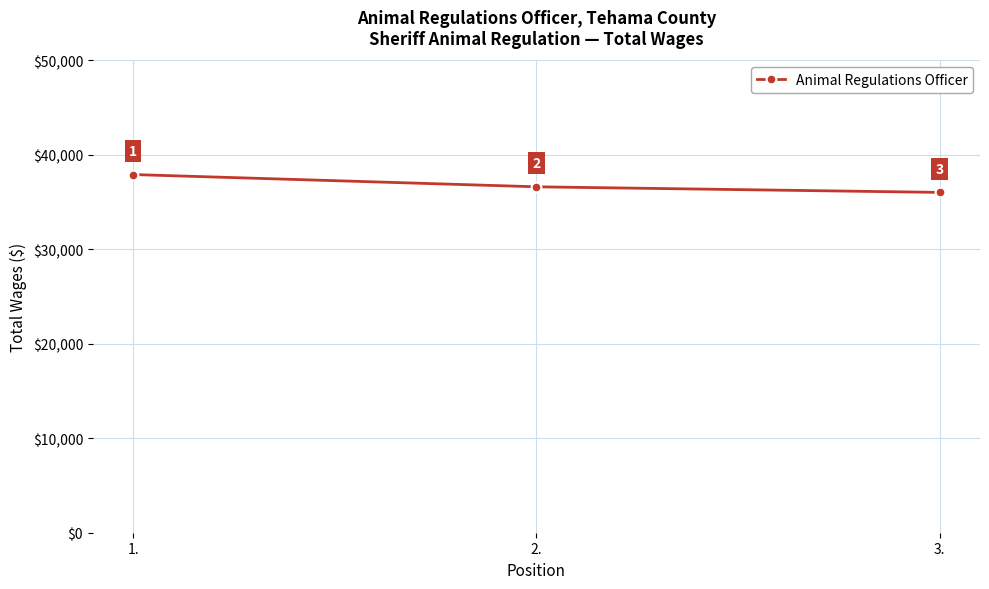

What is the sum of all values?

110577